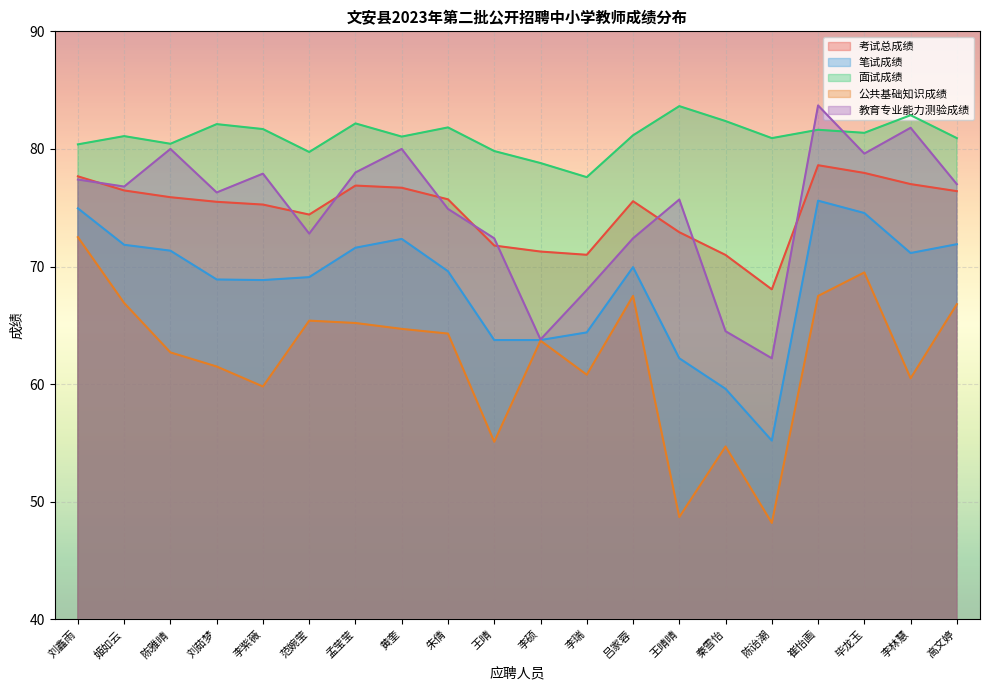

Which label corresponds to the largest value in the chart?

崔怡画